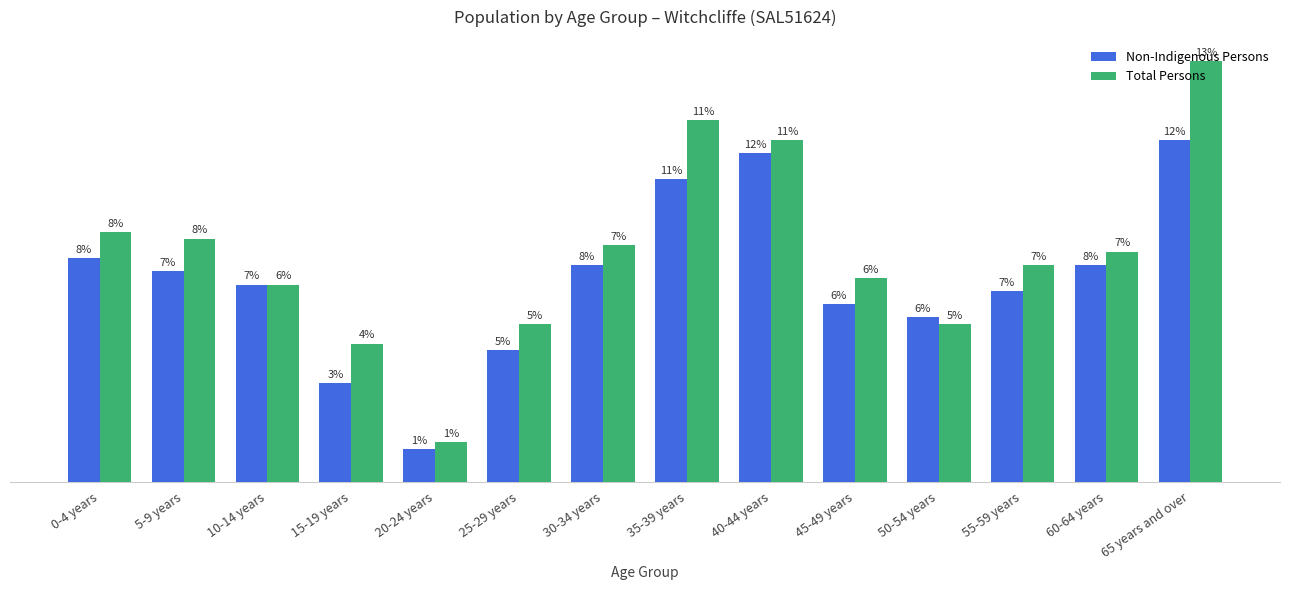

Rank the categories by Non-Indigenous Persons value from highest to lowest.

65 years and over, 40-44 years, 35-39 years, 0-4 years, 30-34 years, 60-64 years, 5-9 years, 10-14 years, 55-59 years, 45-49 years, 50-54 years, 25-29 years, 15-19 years, 20-24 years